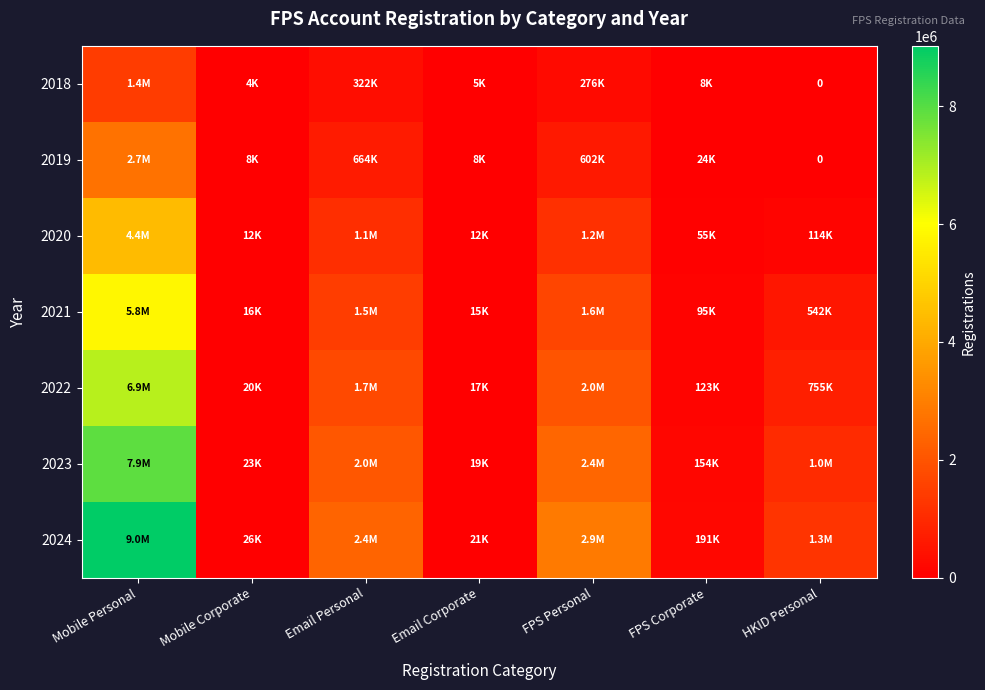

What is the sum of the 2022 values at Email Corporate and FPS Personal?

1995480